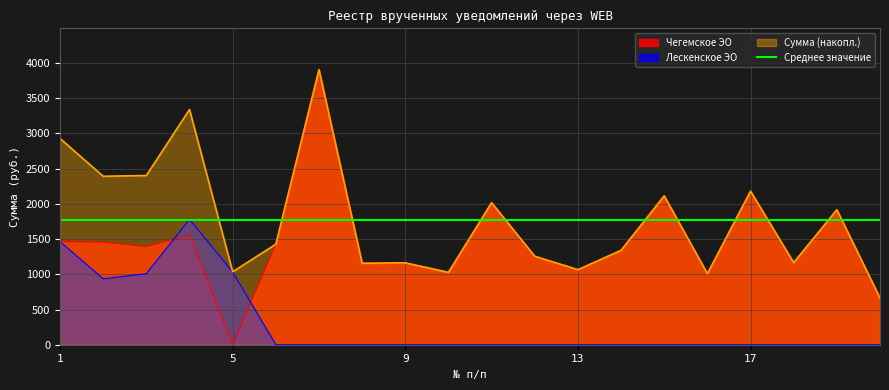

What is the difference between the second highest and second lowest values in the Сумма (накопл.) series?

2330.8